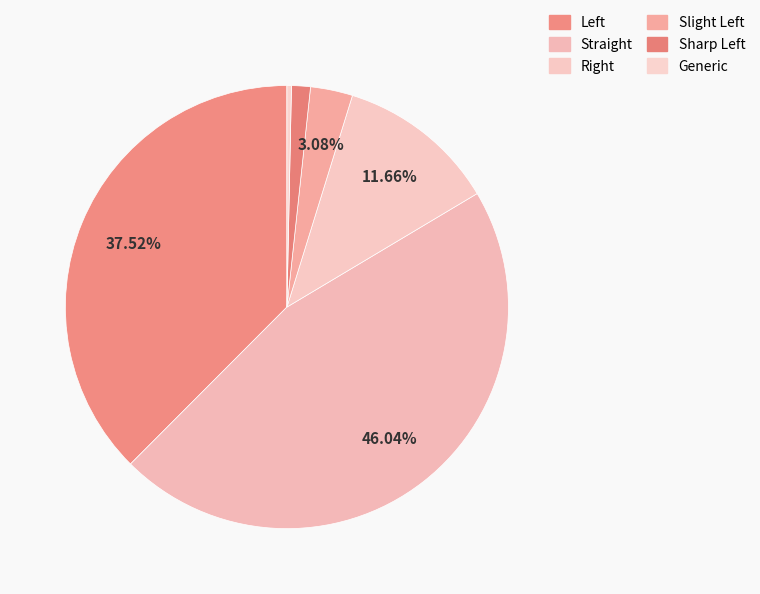

Which category has the biggest portion of the pie?

Straight